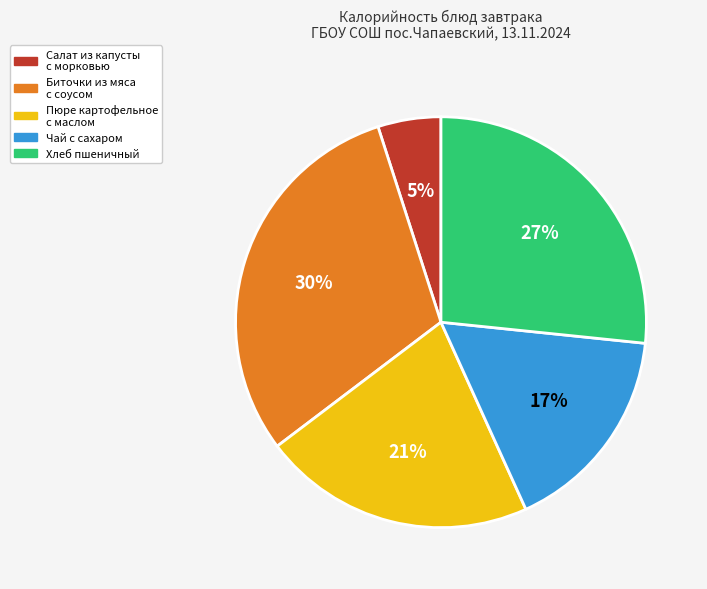

To the nearest percent, what is the difference between the largest and smallest slice percentages?

25%